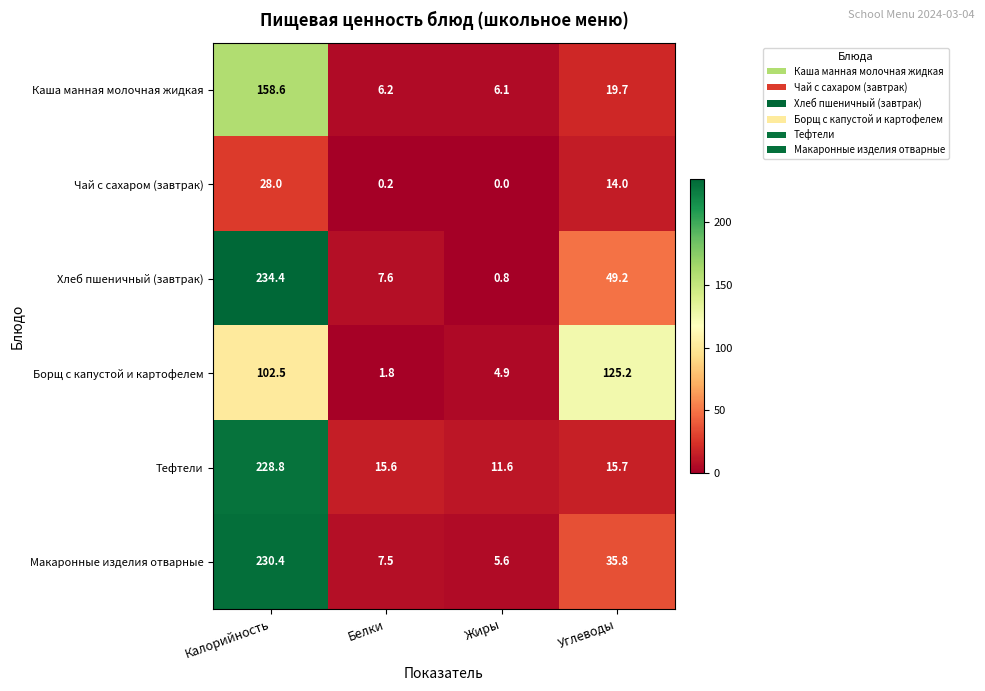

What is the total value across all series at Белки?

38.9